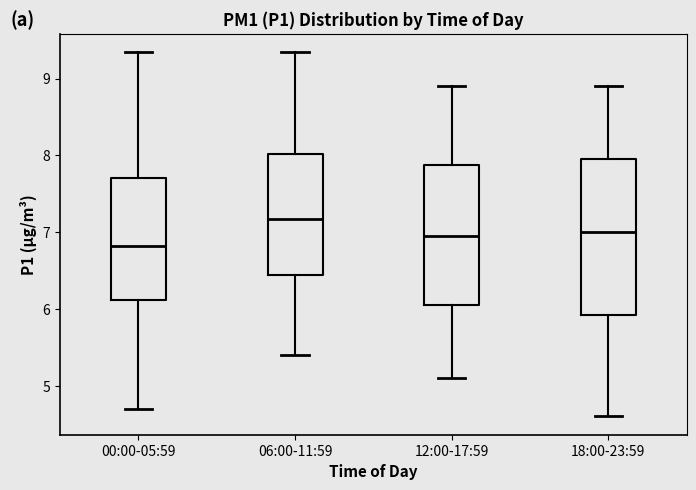

Reading left to right, read every box against the y-axis: the position of its median line, the range the box covers, and the ends of its whiskers. The values are not printed on the chart, so give them approximately, as read against the axis.

00:00-05:59: median 6.8, box 6.1 to 7.7, whiskers 4.7 to 9.4
06:00-11:59: median 7.2, box 6.4 to 8.0, whiskers 5.4 to 9.4
12:00-17:59: median 7.0, box 6.1 to 7.9, whiskers 5.1 to 8.9
18:00-23:59: median 7.0, box 5.9 to 8.0, whiskers 4.6 to 8.9